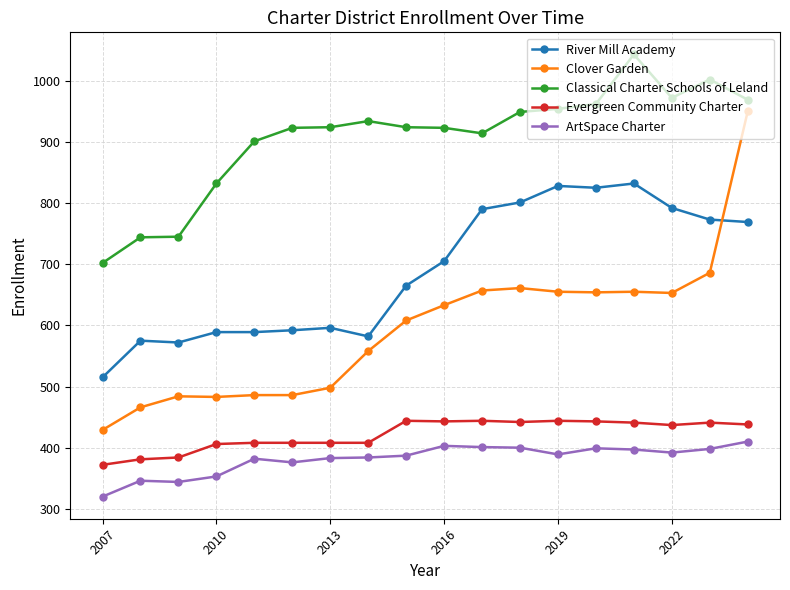

How many data points in Evergreen Community Charter are less than 438?

9